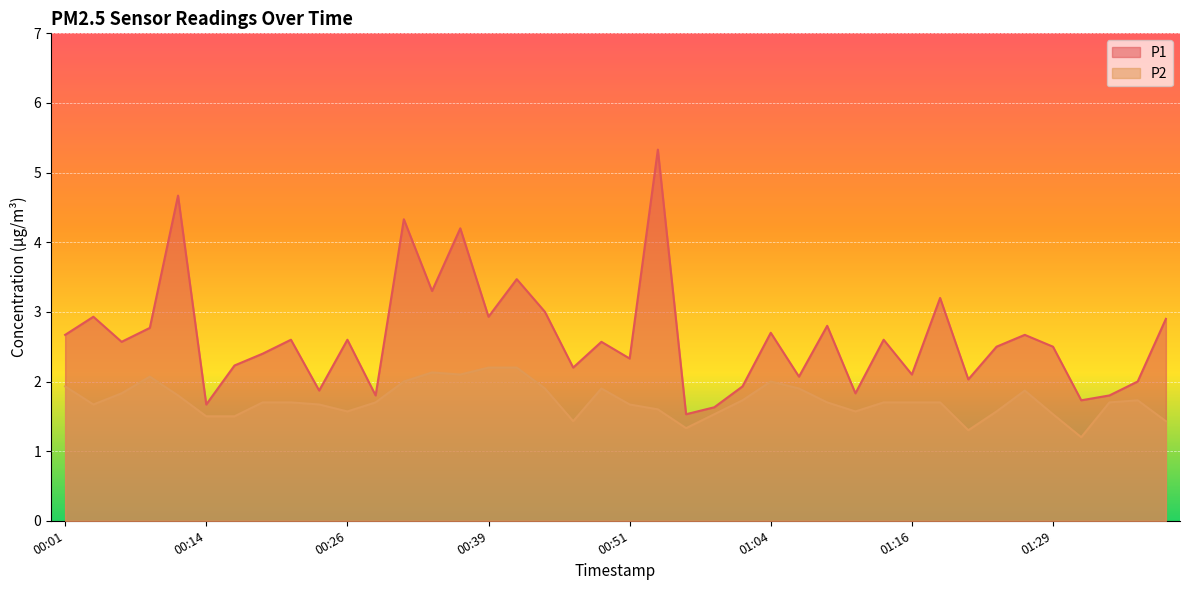

Where is the first local minimum for P2?

00:03